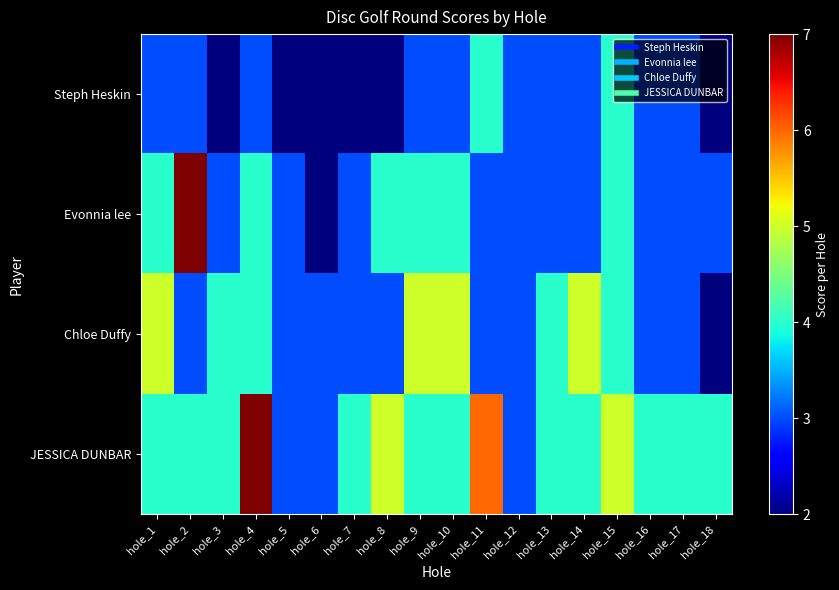

Between hole_3 and hole_5, which series saw the biggest shift?

Chloe Duffy